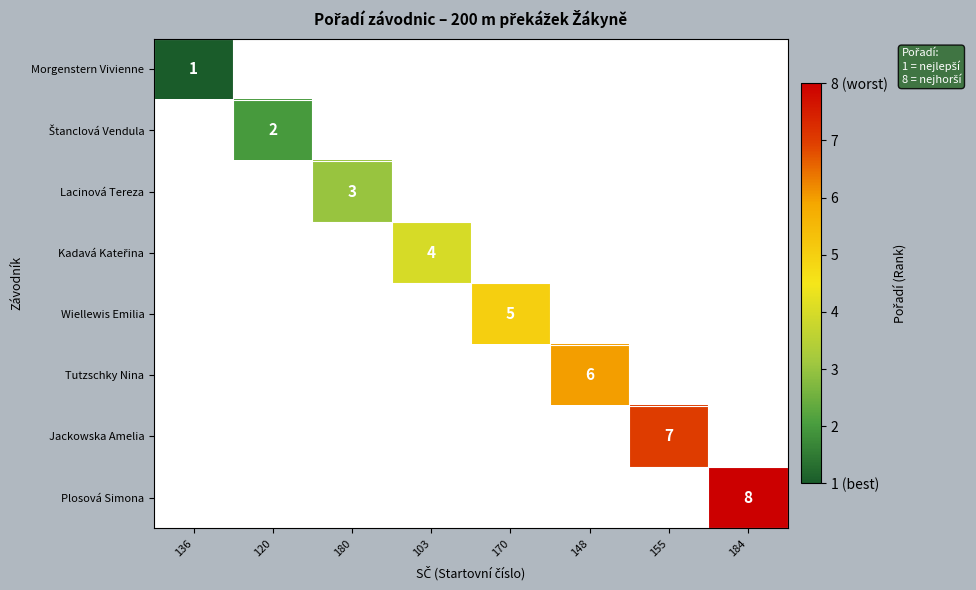

The Tutzschky Nina series shows 6 at 148. True or false?

True